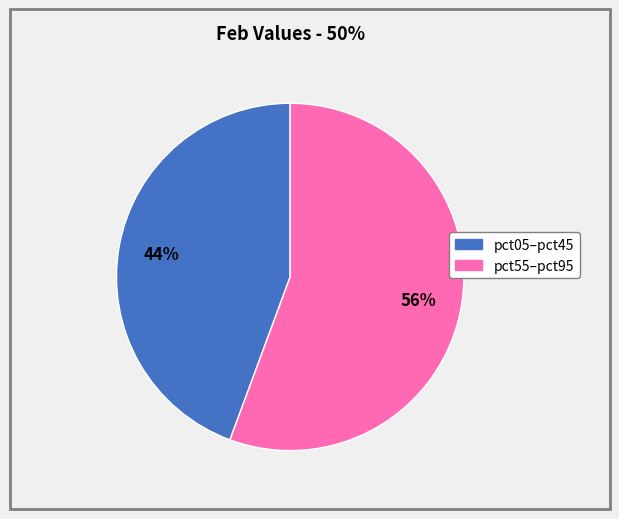

Is there any slice that represents more than half of the pie?

Yes